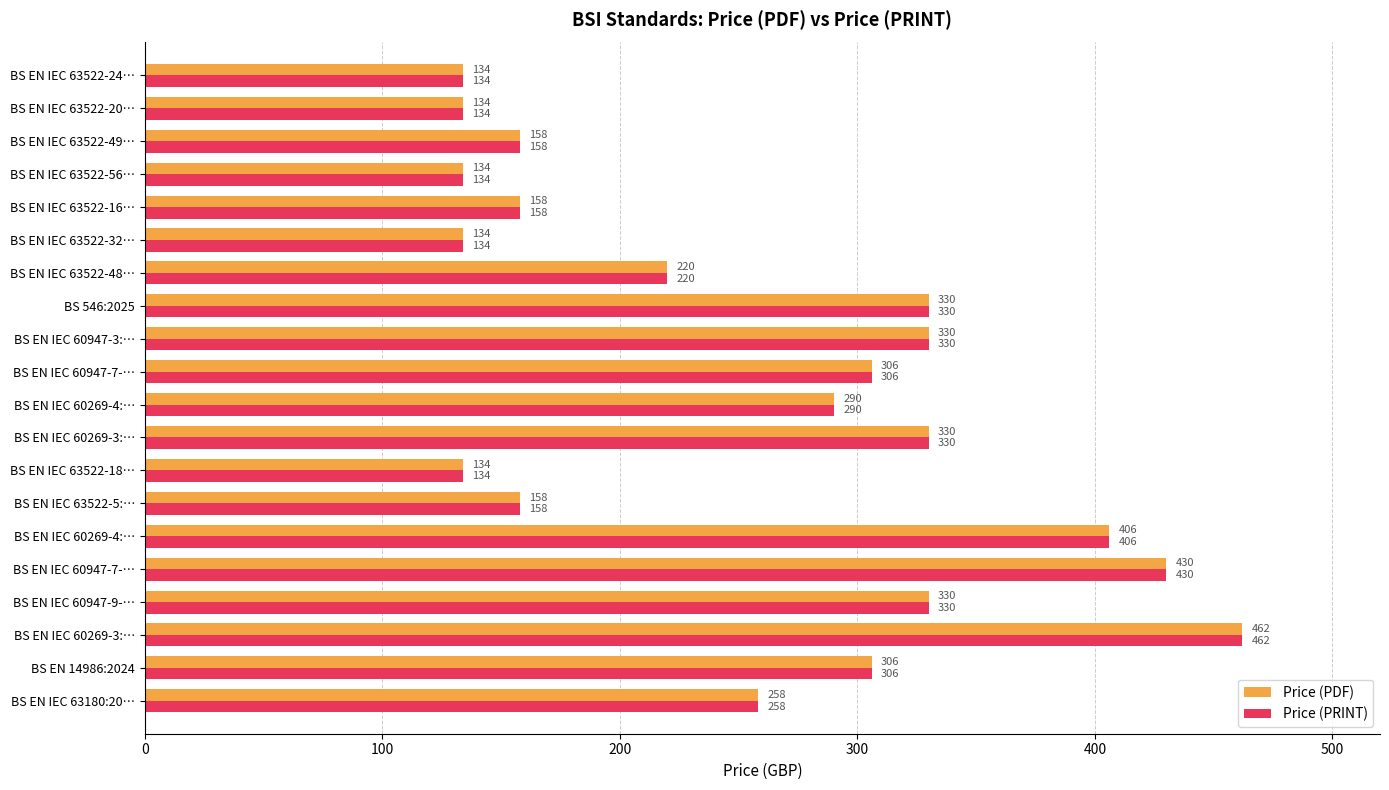

What are all the series names shown in the legend?

Price (PDF), Price (PRINT)